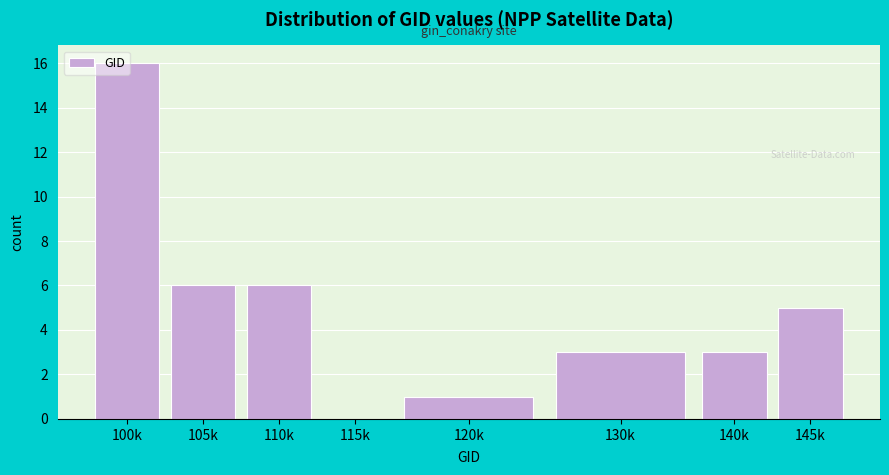

What is the maximum value shown in the chart?

16